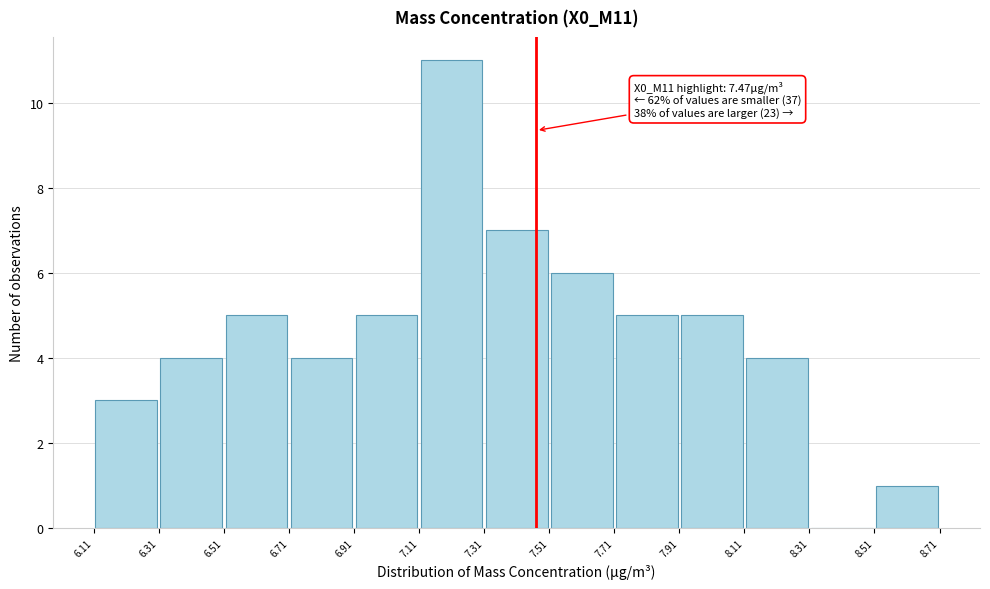

Which range on the x-axis has the tallest bar?

7.11 to 7.31